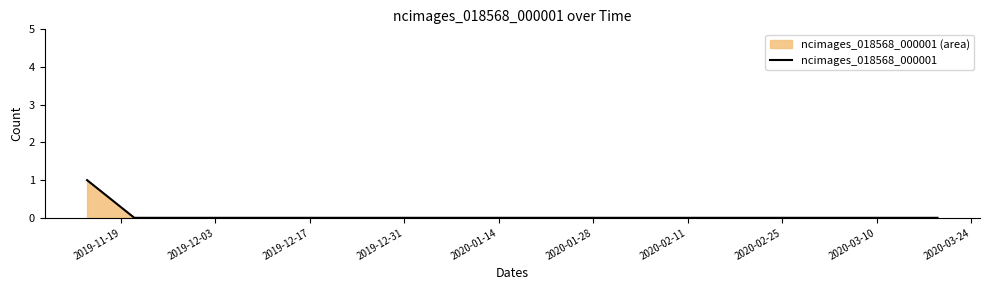

True or false: the data has more than 0 interior local peaks.

False